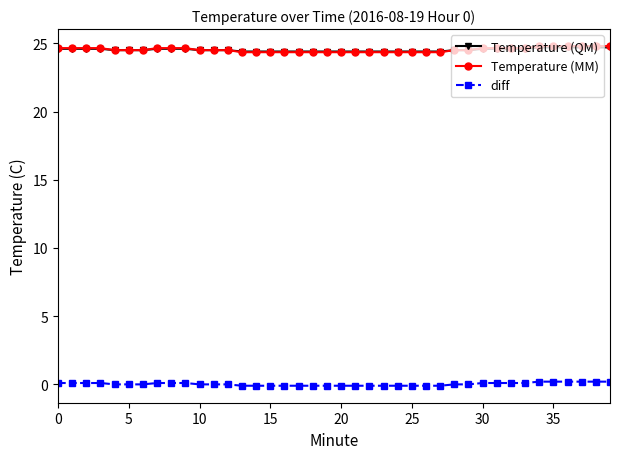

Does the chart display data point markers on the line(s)?

Yes